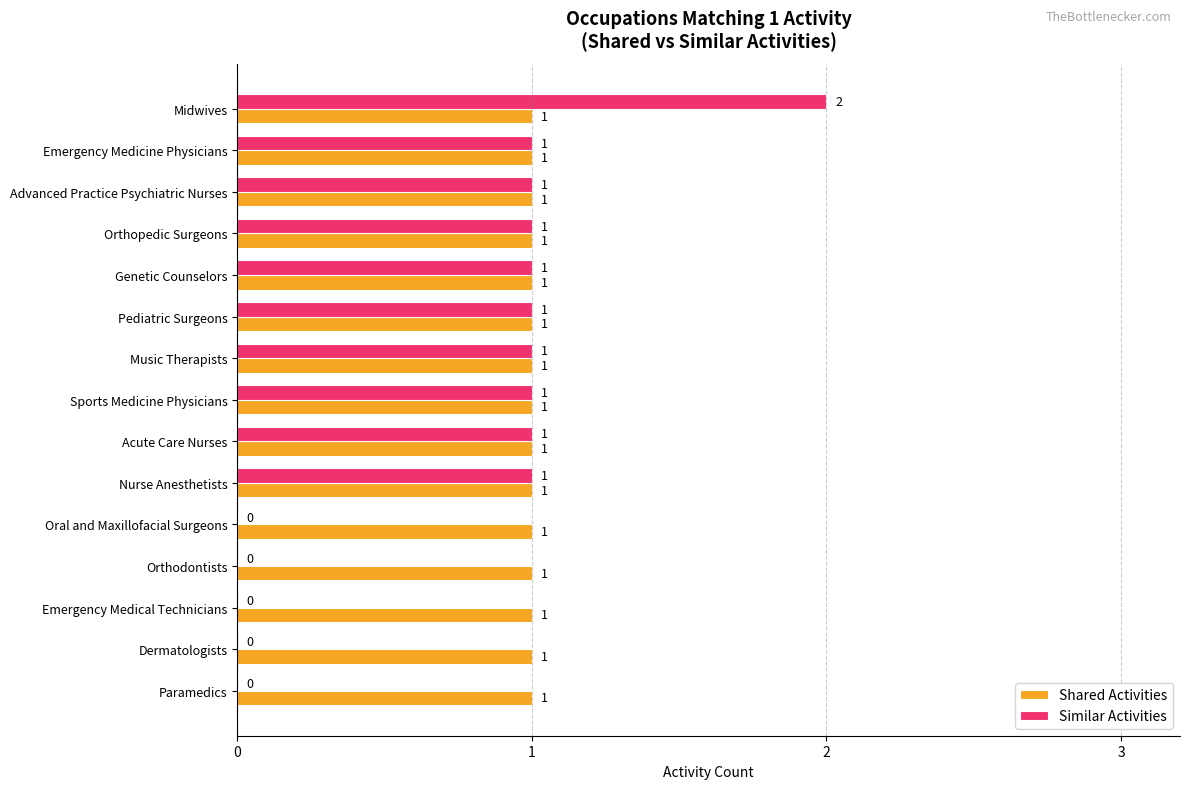

What is the sum of all Similar Activities values?

11